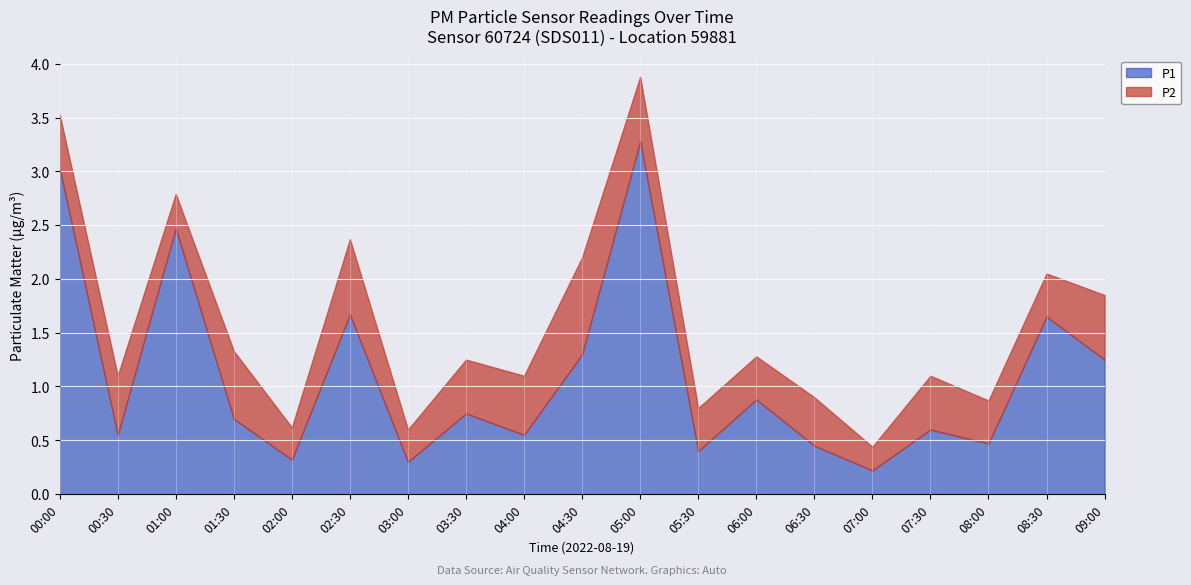

What is the label of the 12th point from the right?

03:30